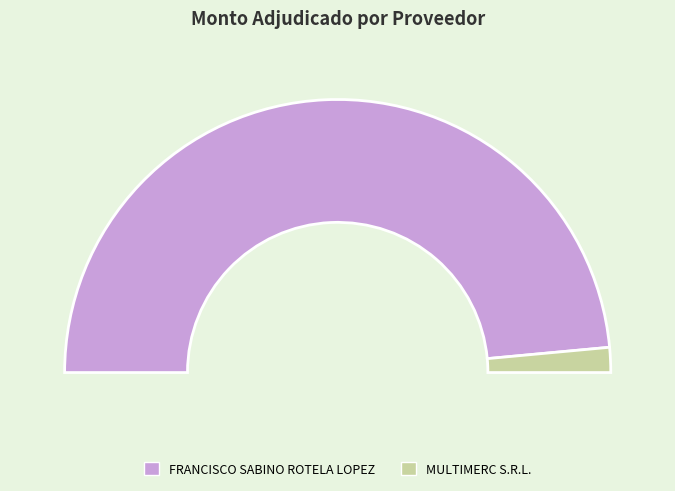

Is there a majority slice in this chart?

Yes